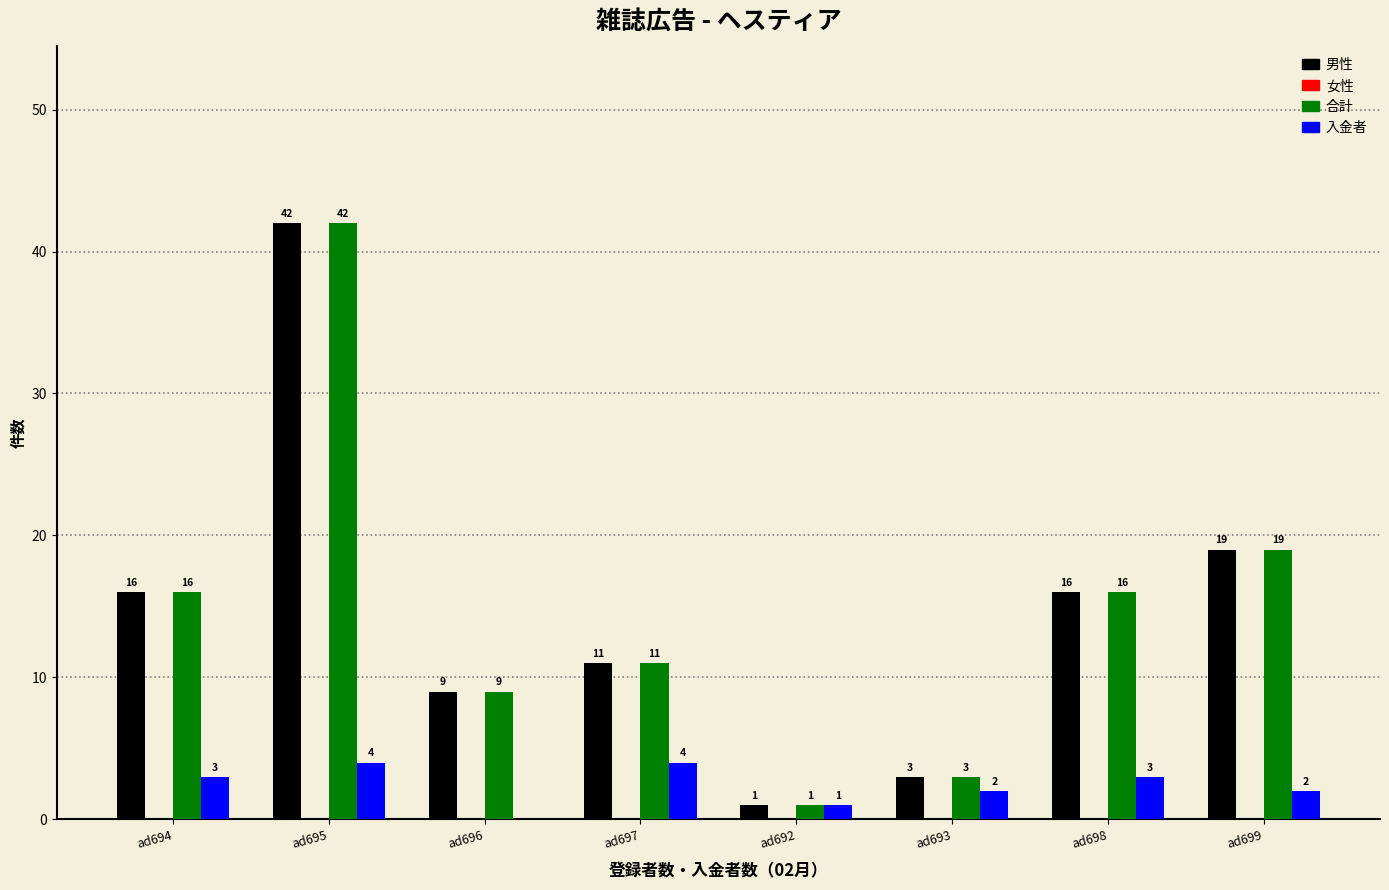

What is the total value across all series at ad699?

40